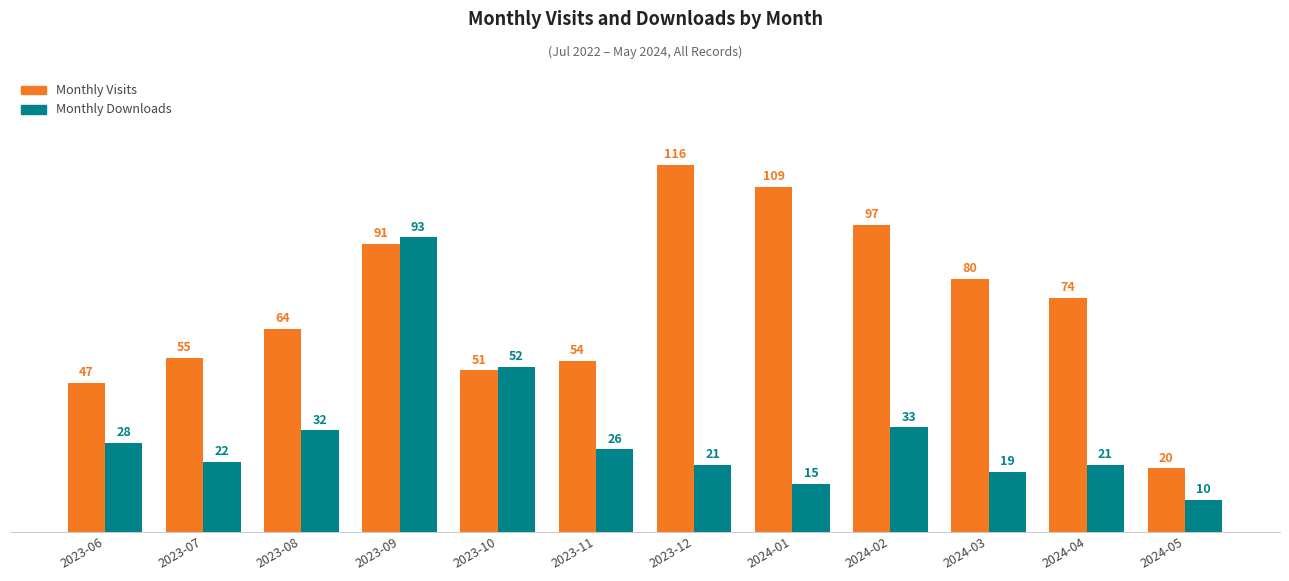

True or false: Monthly Visits has a value of 14 at 2023-10.

False